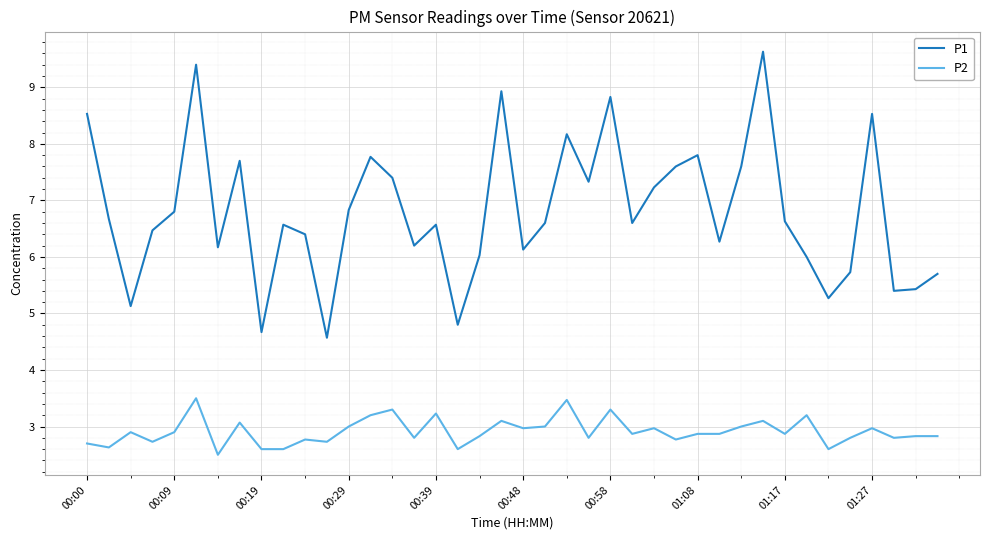

True or false: P1 and P2 intersect in this chart.

False